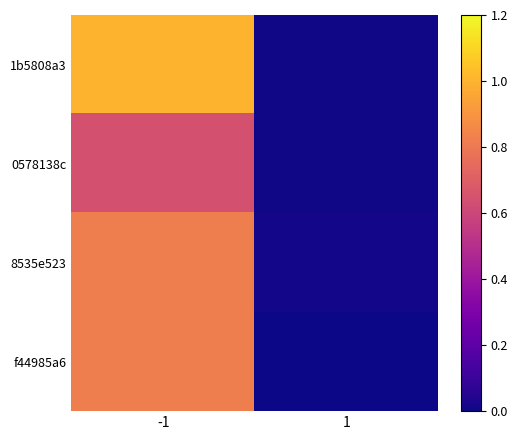

List the series in order of their peak value, highest first.

1b5808a3, 8535e523, f44985a6, 0578138c